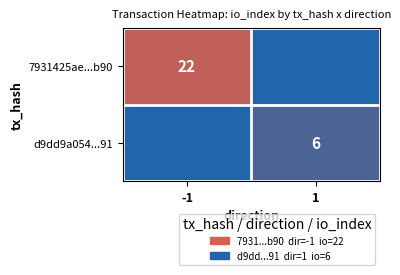

The d9dd9a054...91 series shows 4 at 1. True or false?

False